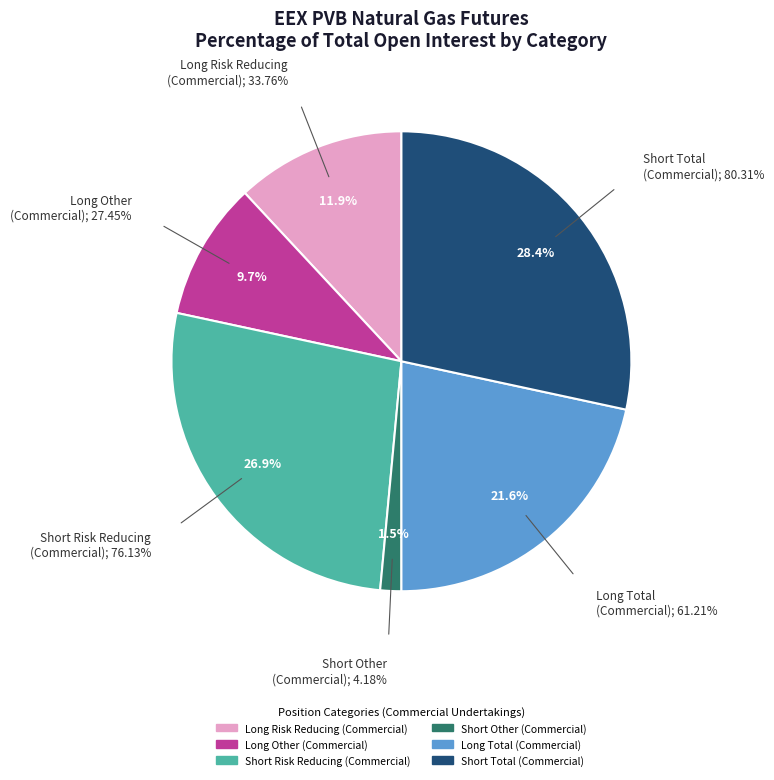

Which has a higher value, Short Other
(Commercial) or Long Other
(Commercial)?

Long Other
(Commercial)